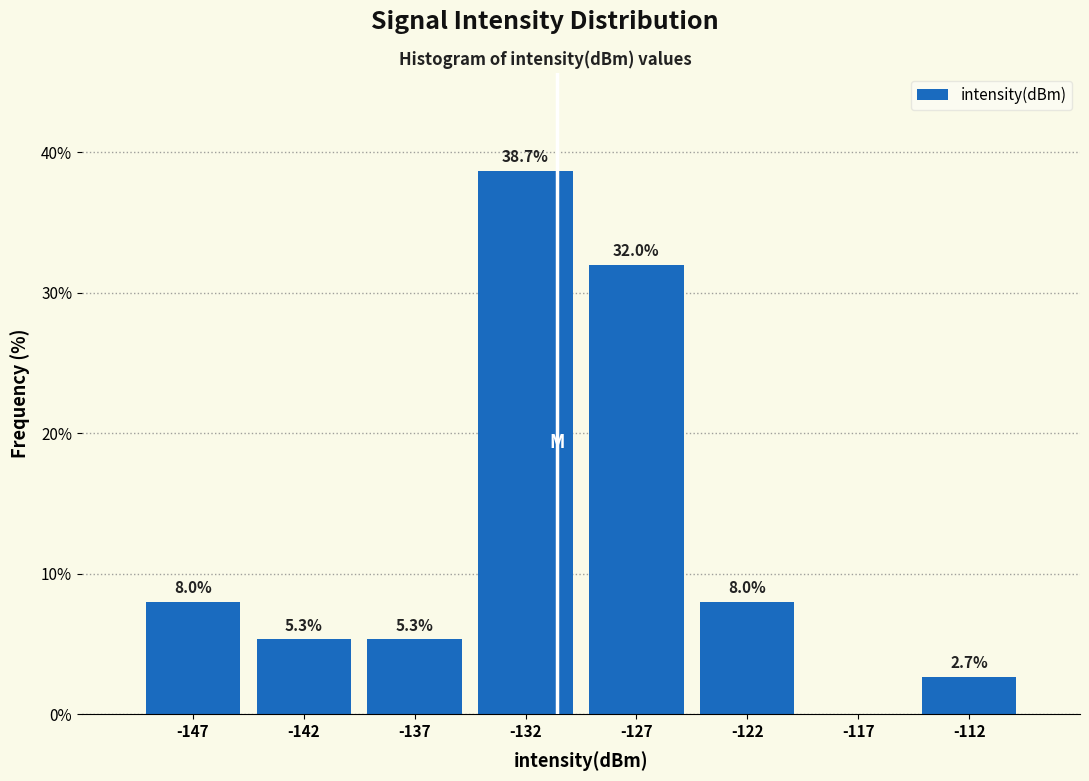

Reading left to right, what are all the values shown in this chart?

-147=8.0	-142=5.3	-137=5.3	-132=38.7	-127=32.0	-122=8.0	-117=0.0	-112=2.7